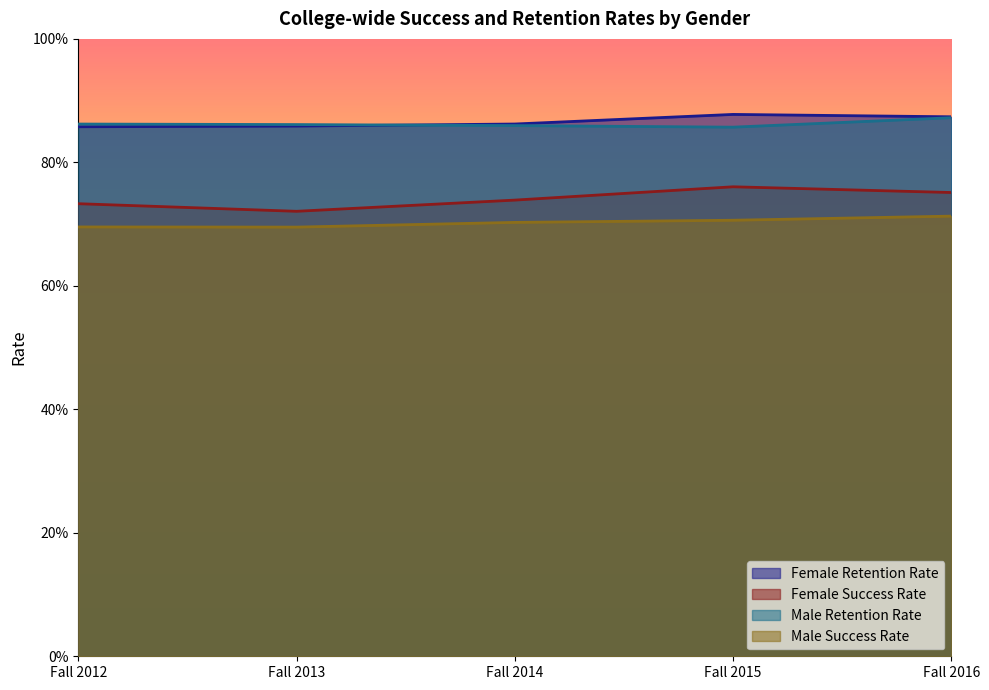

Rank the series by their maximum value, from highest to lowest.

Female Retention Rate, Male Retention Rate, Female Success Rate, Male Success Rate